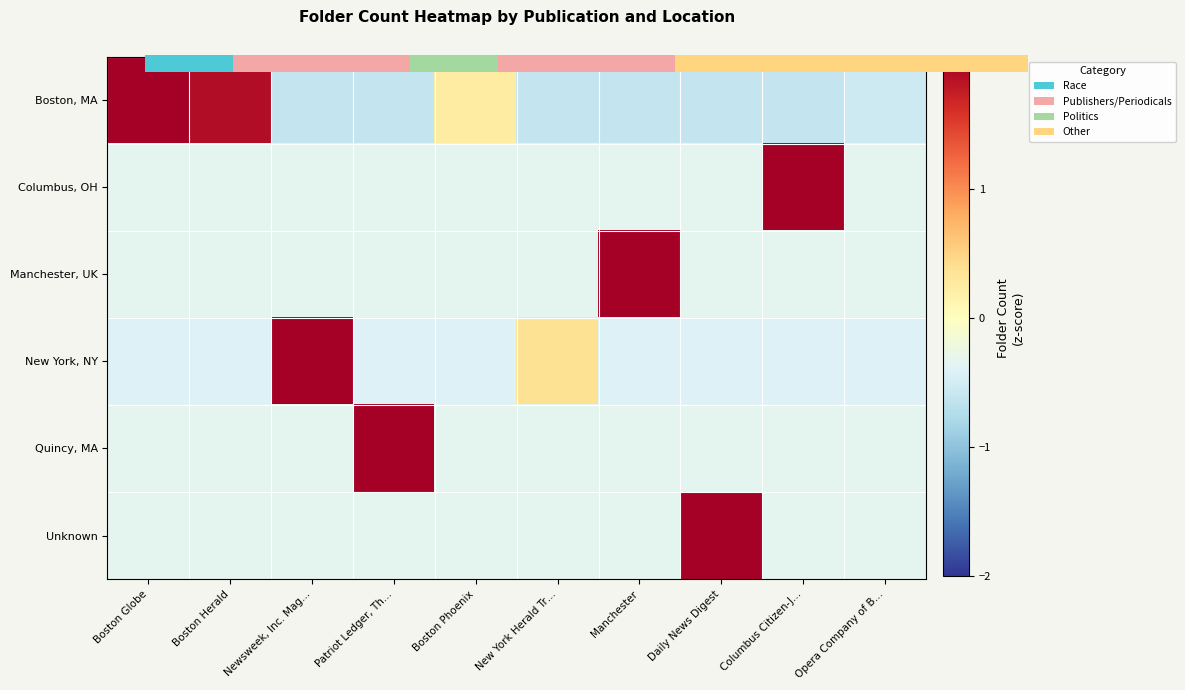

How many data points in New York, NY are above 0?

2